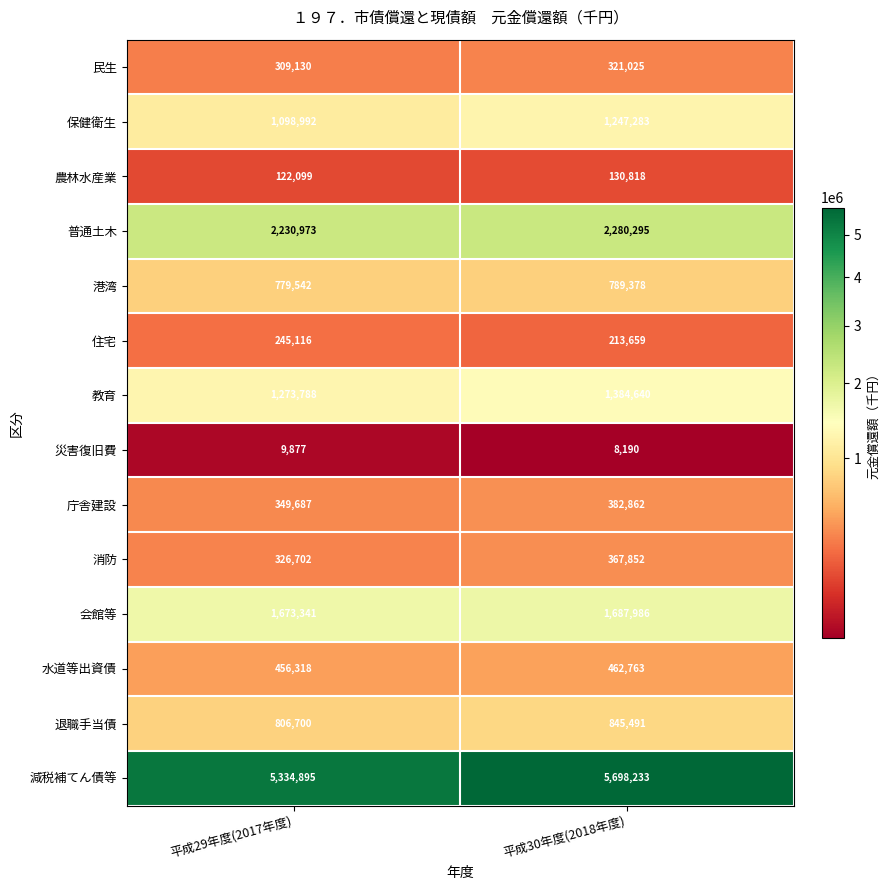

What is the sum of all 会館等 values?

3361327